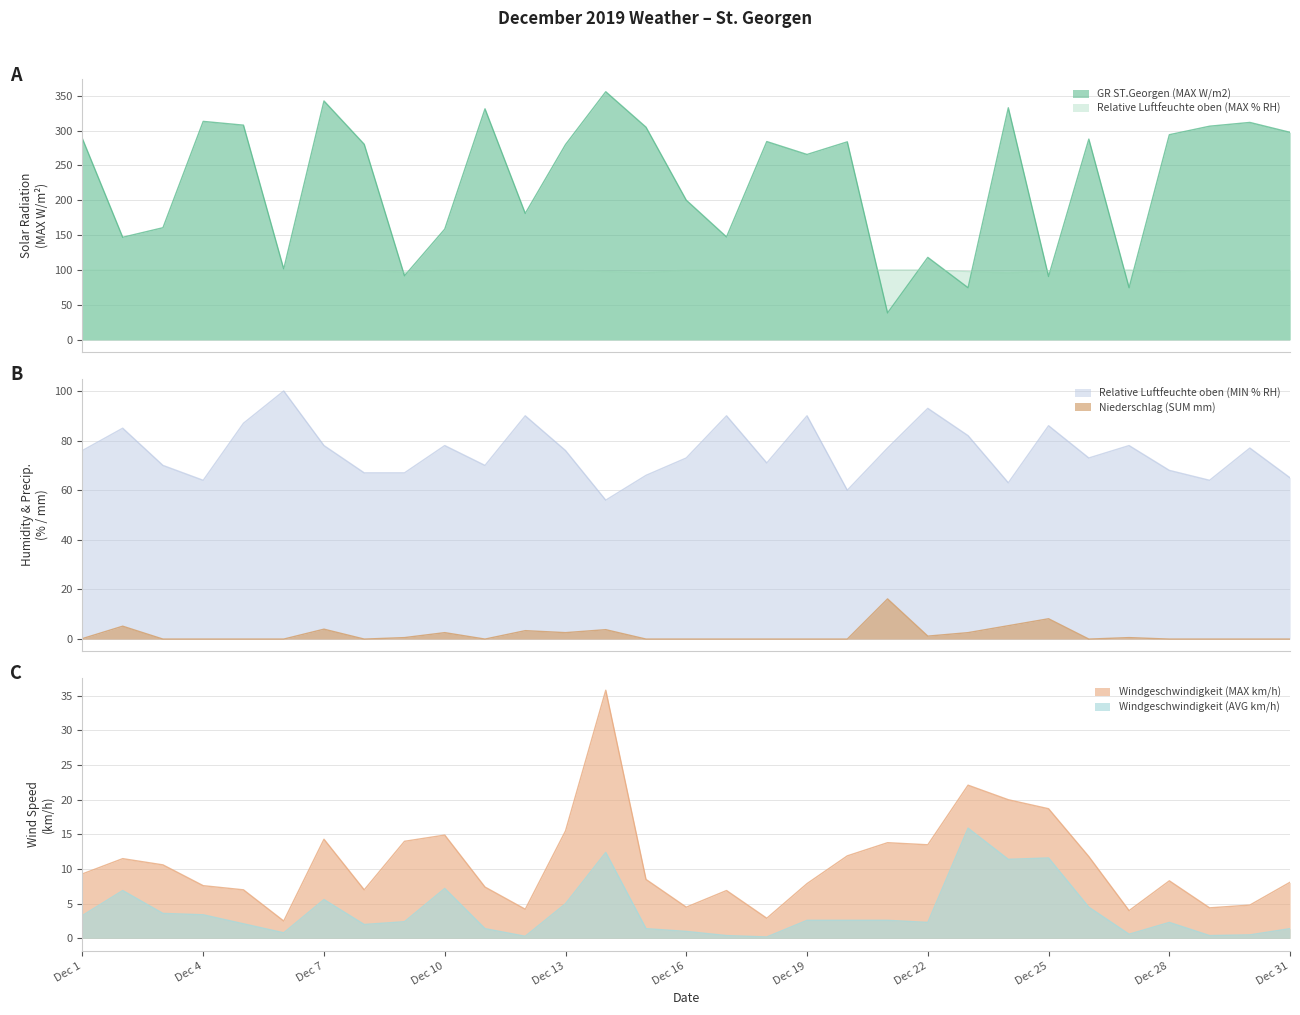

Rank the series at Dec 23 from lowest to highest value.

Niederschlag (SUM mm), Windgeschwindigkeit (AVG km/h), Windgeschwindigkeit (MAX km/h), GR ST.Georgen (MAX W/m2), Relative Luftfeuchte oben (MIN % RH), Relative Luftfeuchte oben (MAX % RH)